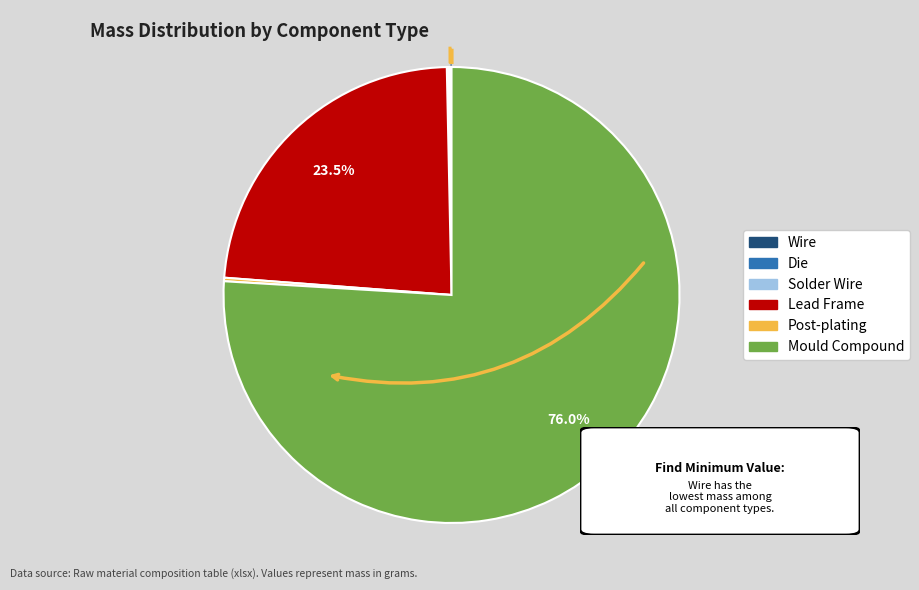

What is the largest slice in the pie chart?

Mould Compound